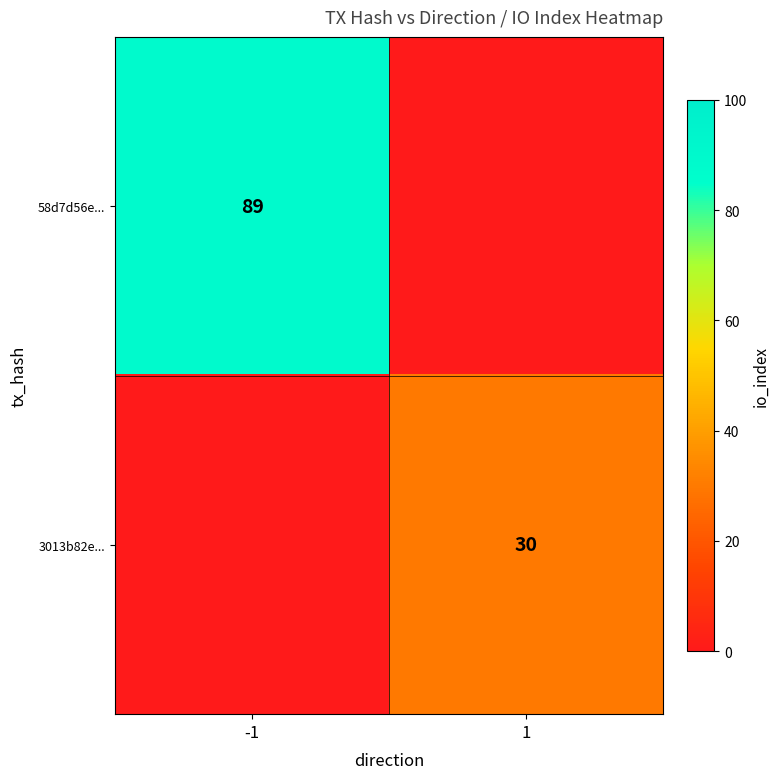

Is it true that 3013b82e... equals 19 at 1?

False